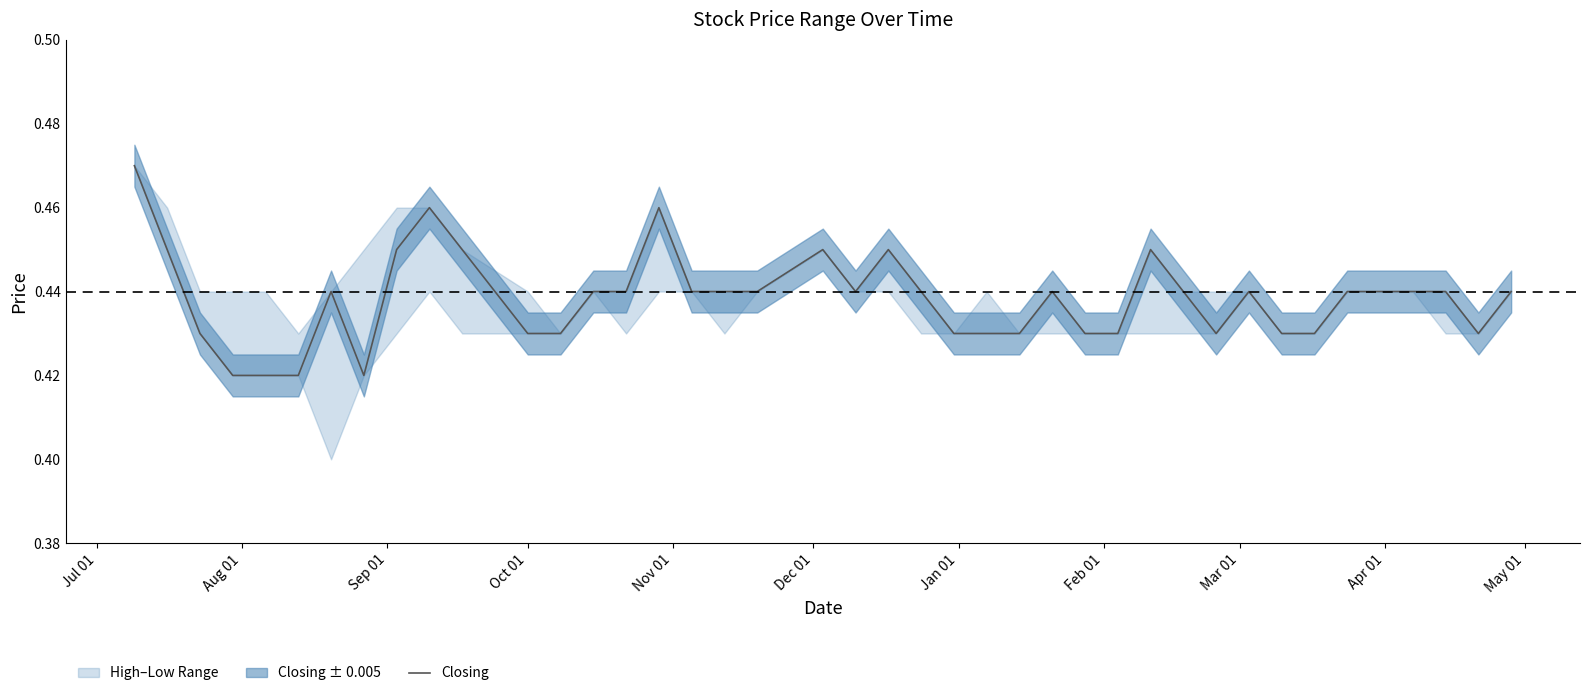

What is the average value?

0.4